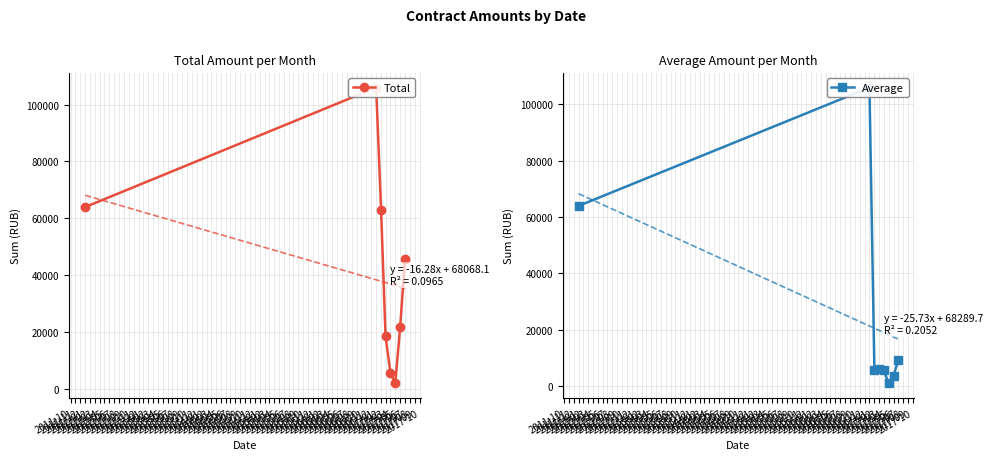

What is the sum of the Total values at 2012-01 and 2017-01?

169875.7